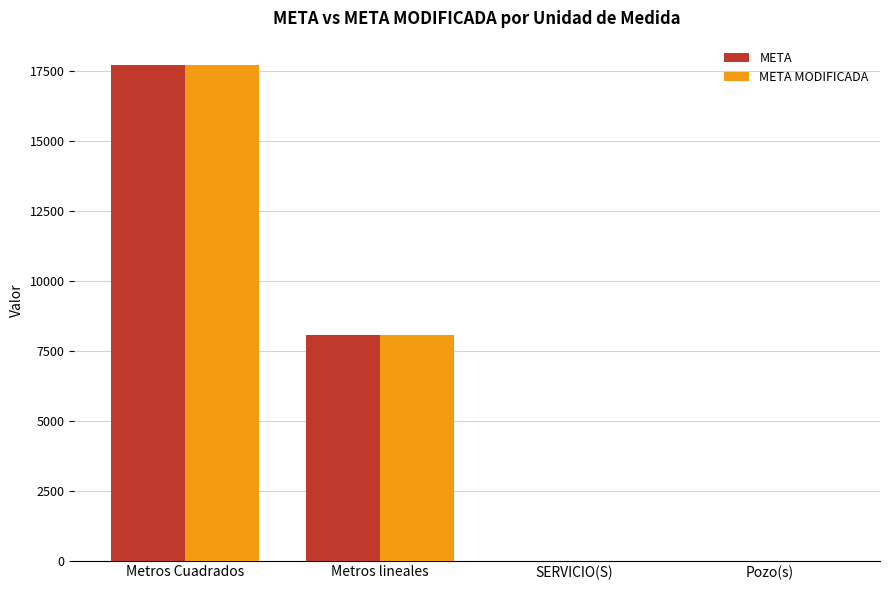

Where is META MODIFICADA nearest to the value 8846?

Metros lineales